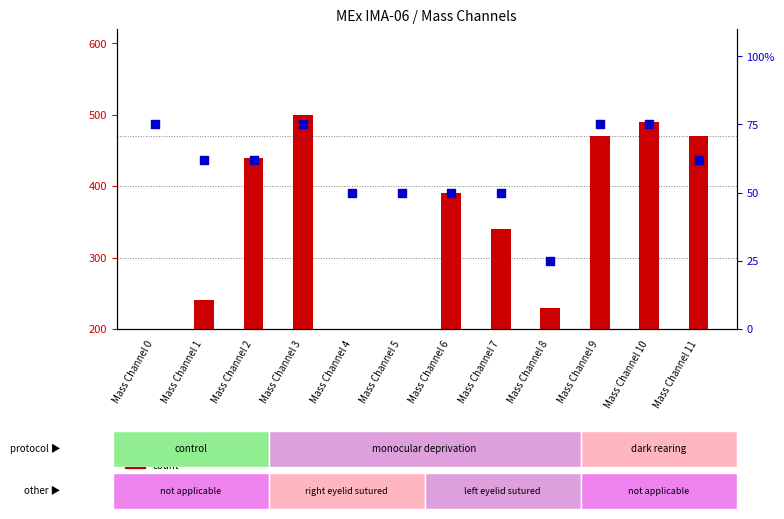

What are all the series names shown in the legend?

count, percentile rank within the sample